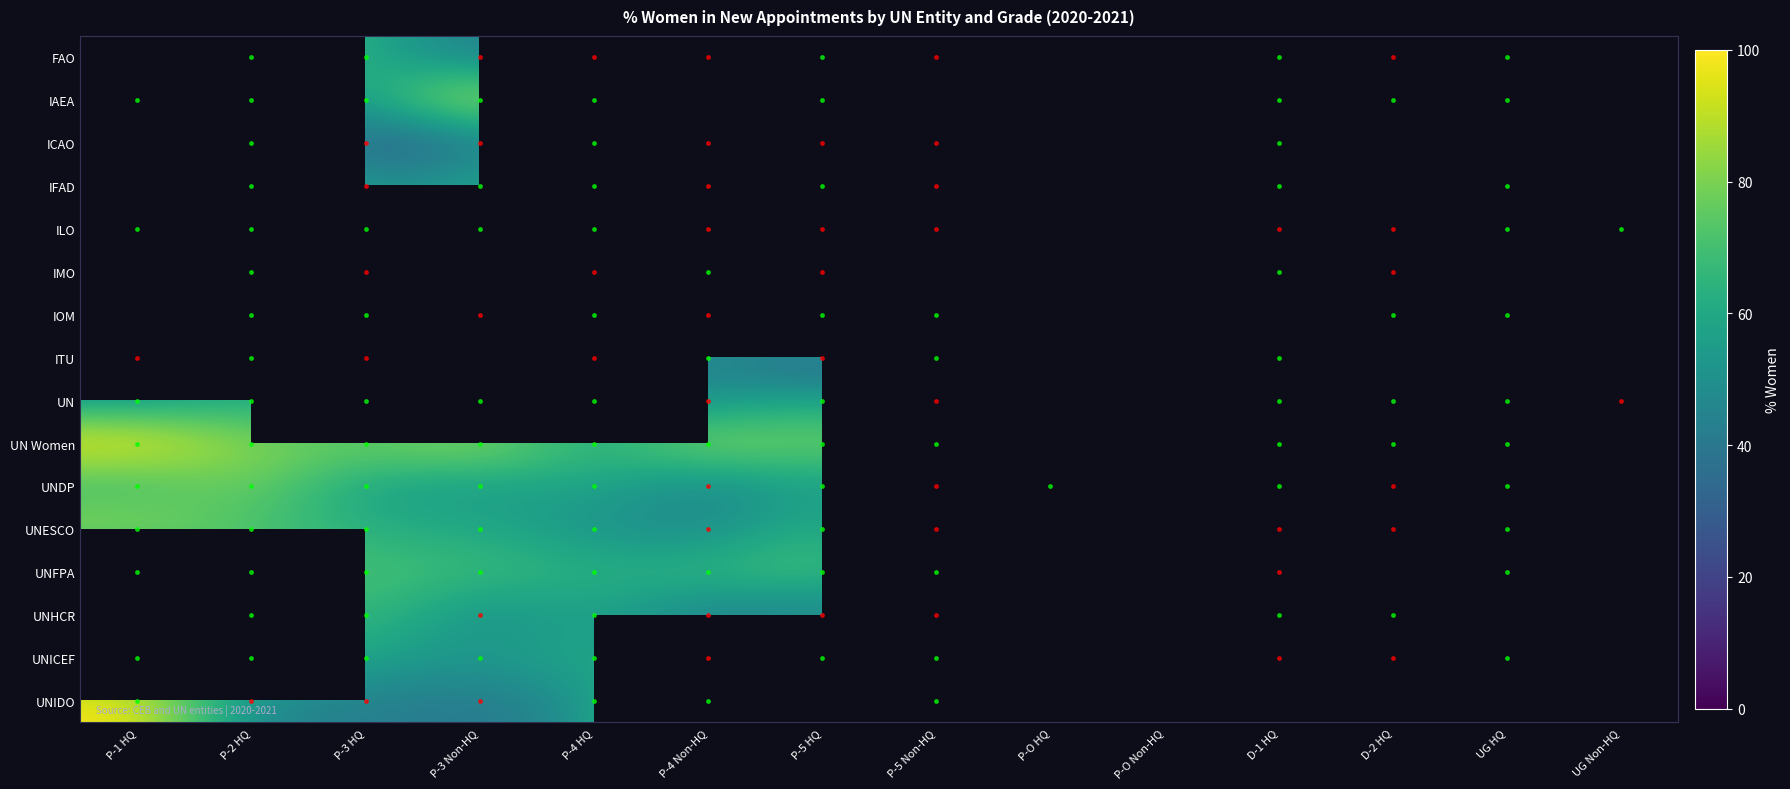

What is the difference between the highest and lowest values at P-2 HQ?

56.2